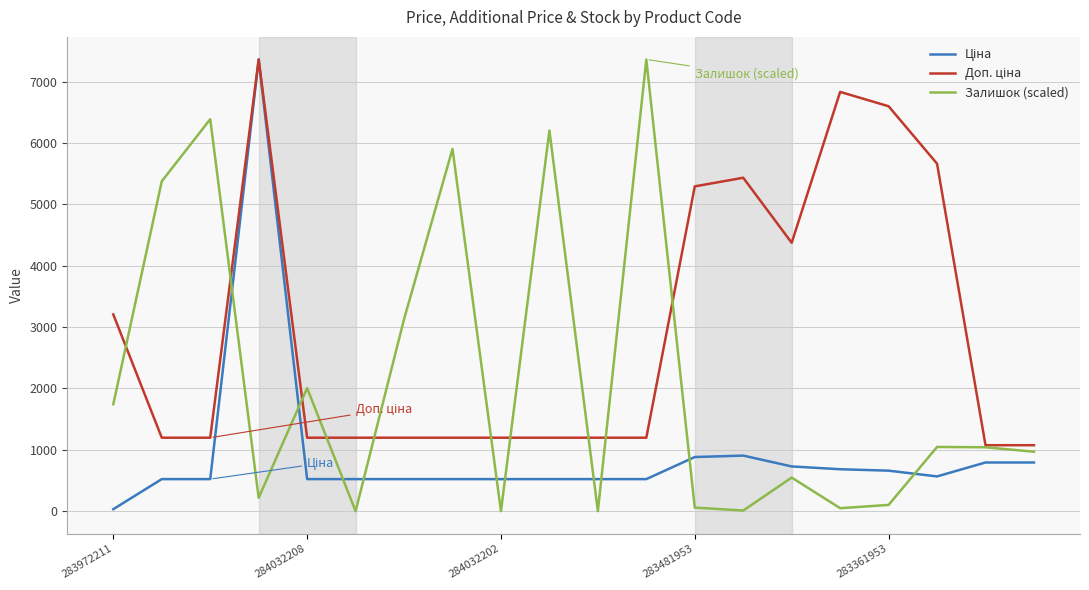

What is the maximum value shown in the chart?

7360.2